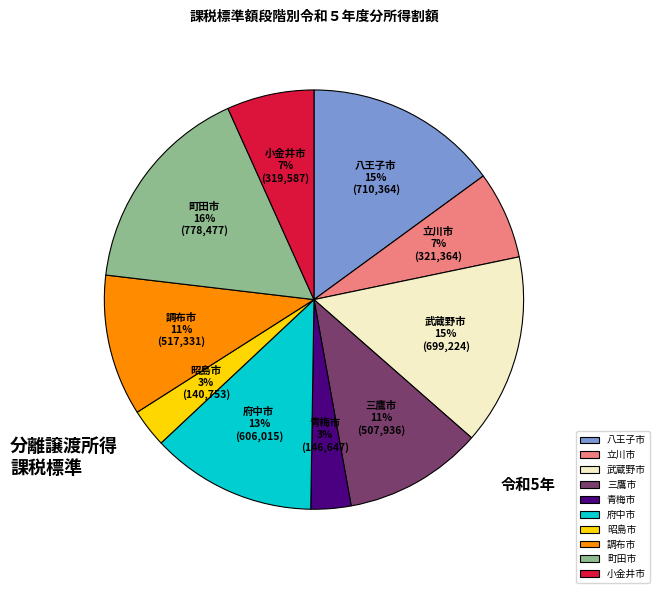

Is 立川市 the majority of the pie?

No